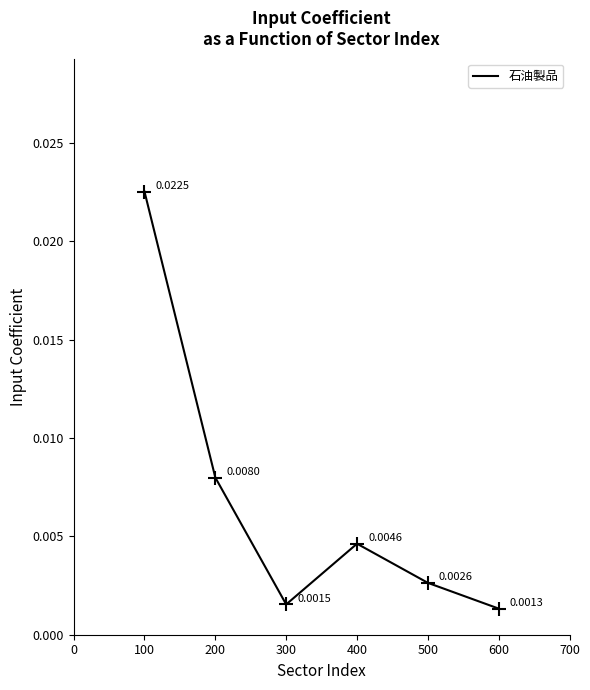

How many interior local valleys (lower than both neighbors) does the data have?

1